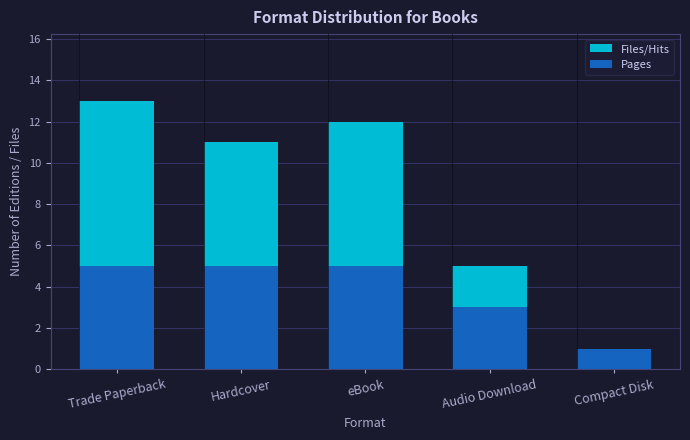

What is the difference between the maximum and minimum values in the Files/Hits series?

12